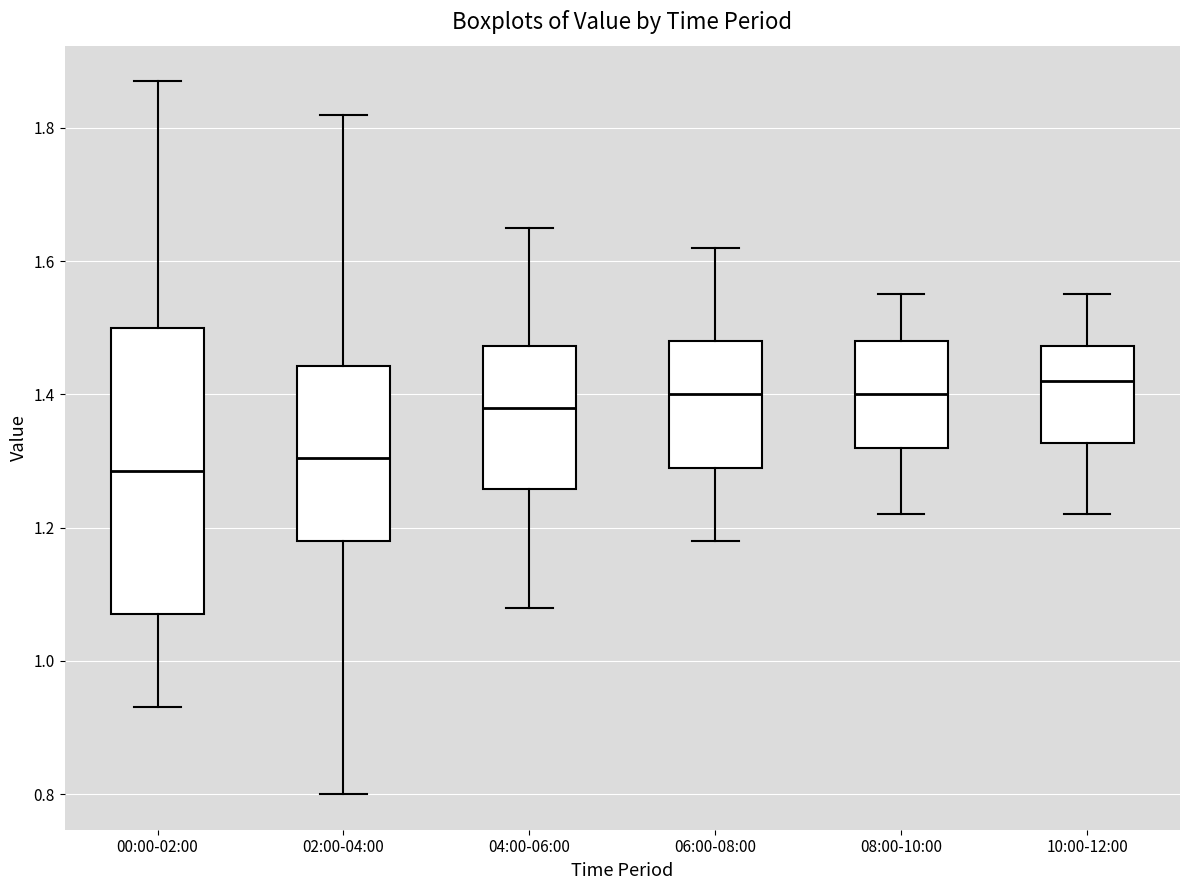

Comparing the boxes themselves (not the whiskers), which one is the tallest?

00:00-02:00